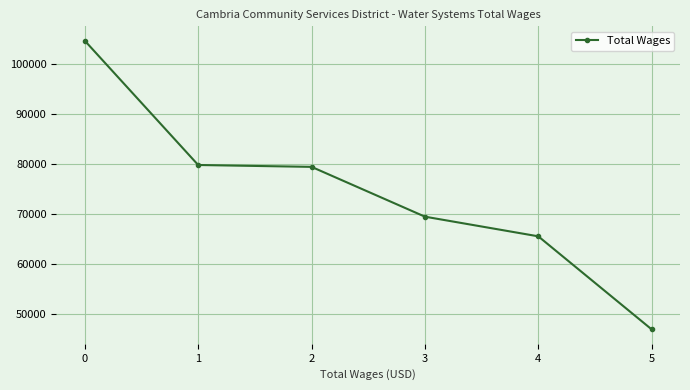

What is the value of the 5th point from the left?

65511